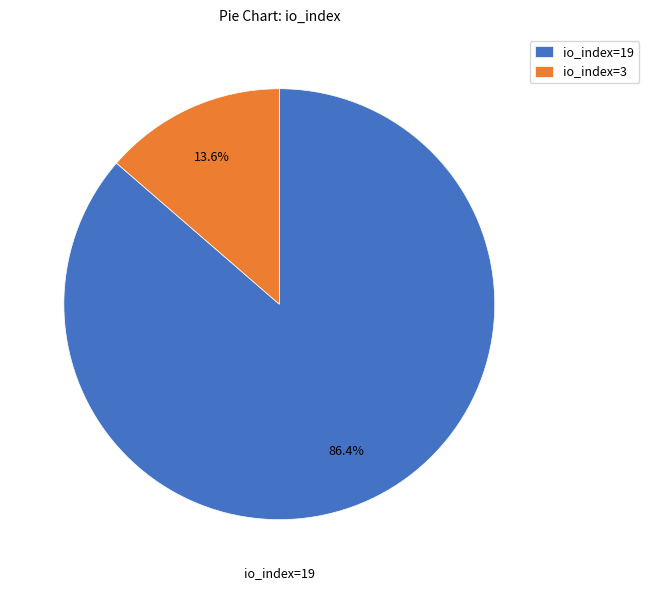

To the nearest percent, what percentage of the pie is io_index=19?

86%